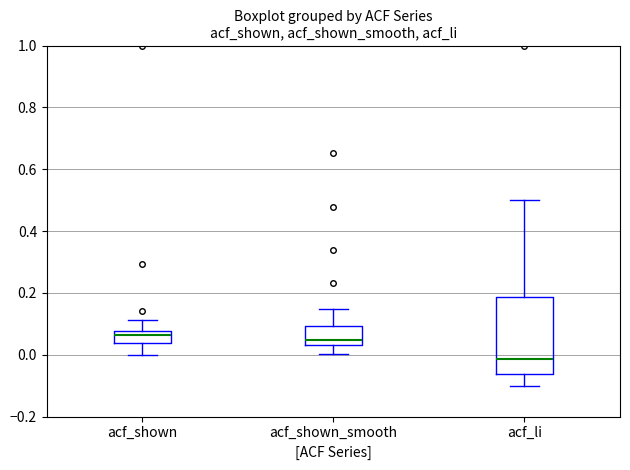

Comparing the boxes themselves (not the whiskers), which one is the tallest?

acf_li